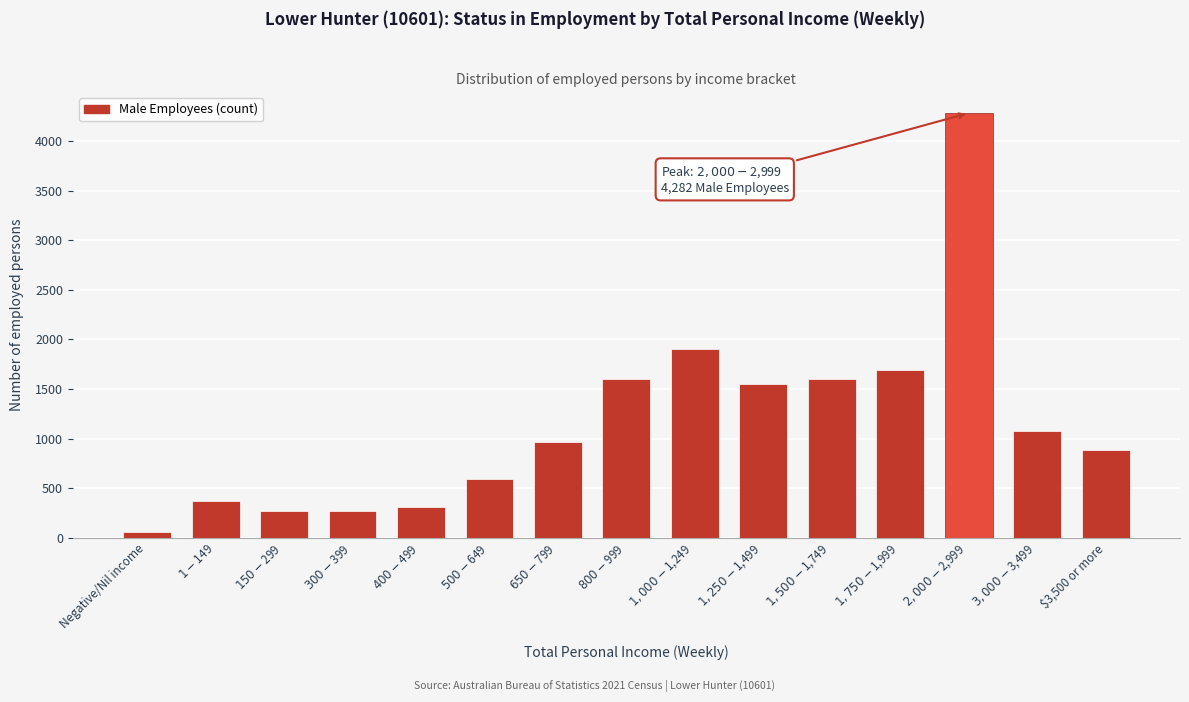

What is the difference between the maximum and second lowest values?

4016